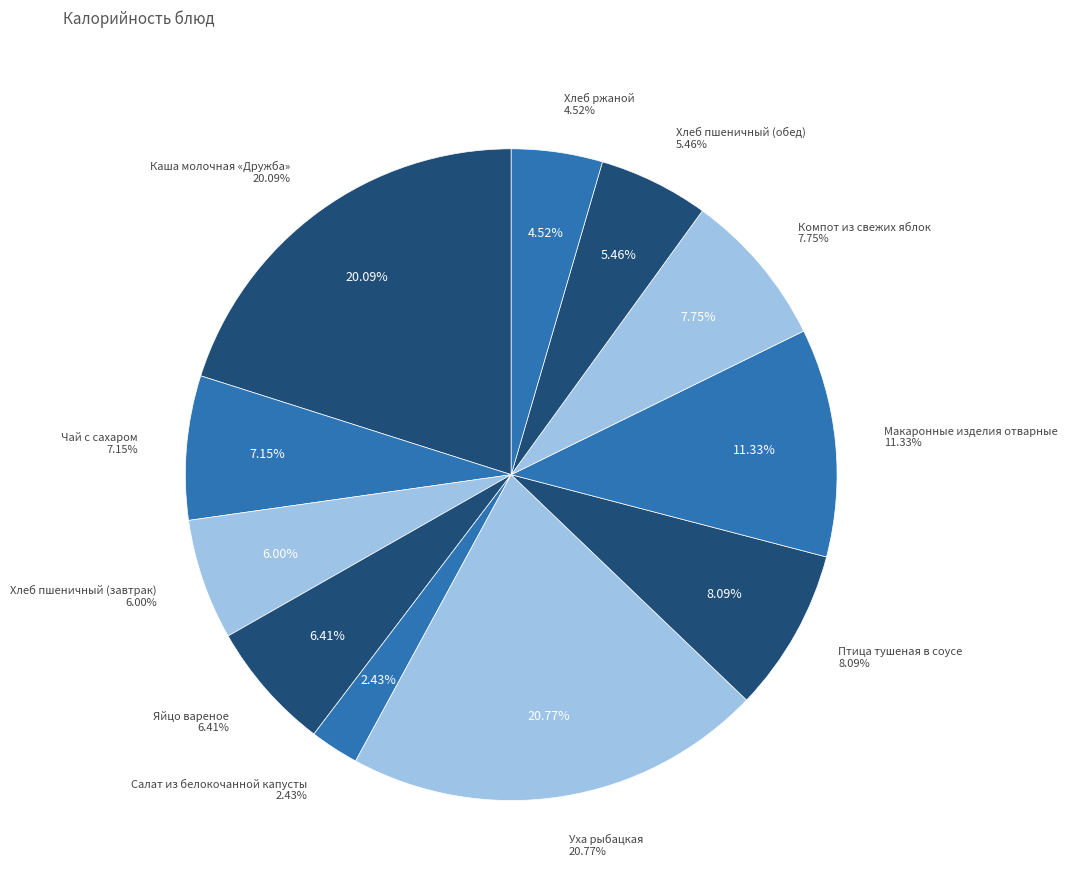

Is it true that Салат из белокочанной капусты is 9% of the pie?

False